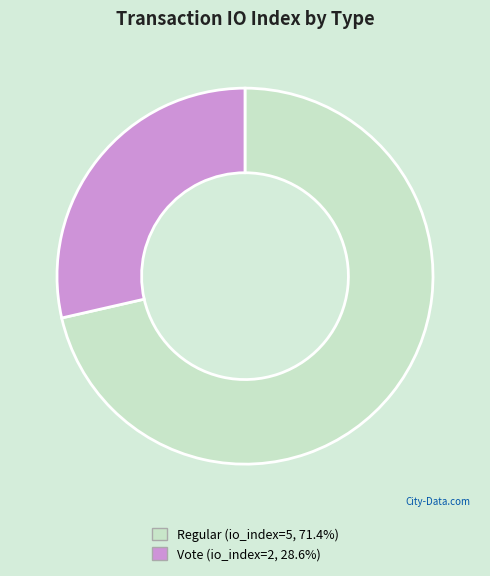

Is there any slice that represents more than half of the pie?

Yes